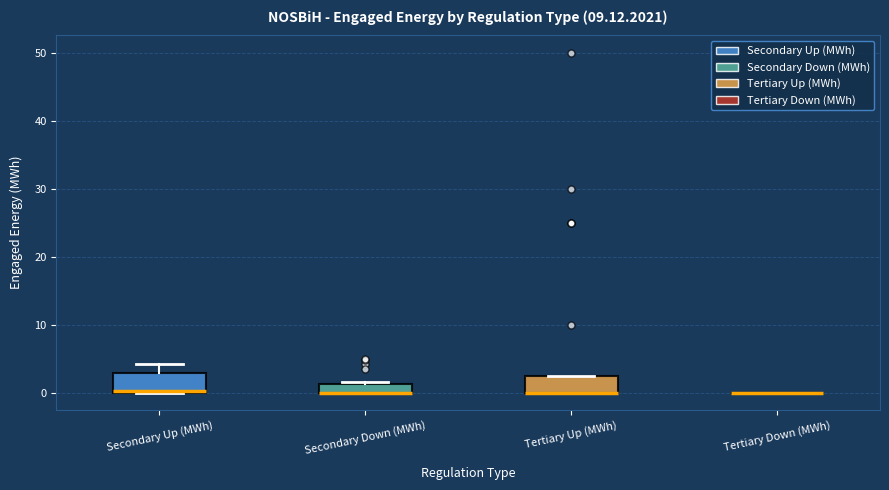

Where is the upper edge of the box for Tertiary Up (MWh) on the y-axis? The values are not printed on the chart, so give them approximately, as read against the axis.

3